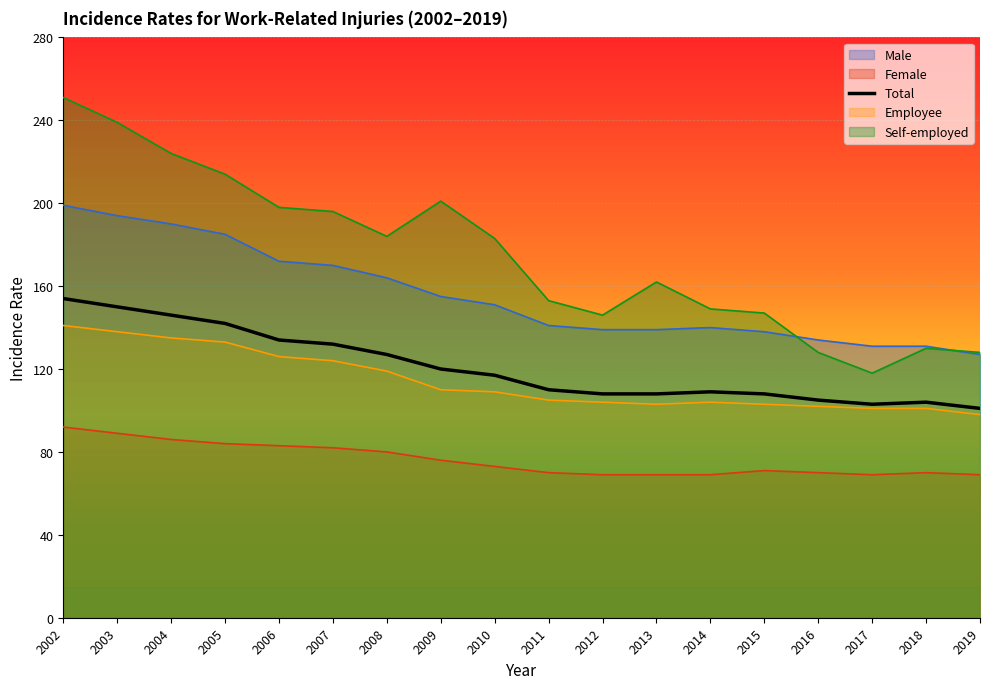

True or false: Male and Female intersect in this chart.

False